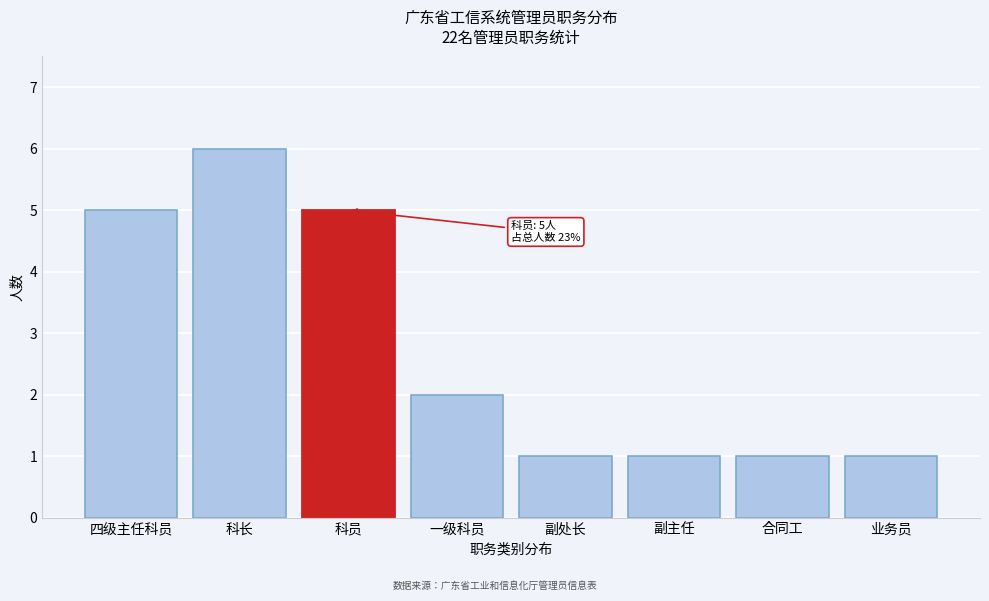

Reading left to right, what are all the values shown in this chart?

5	6	5	2	1	1	1	1